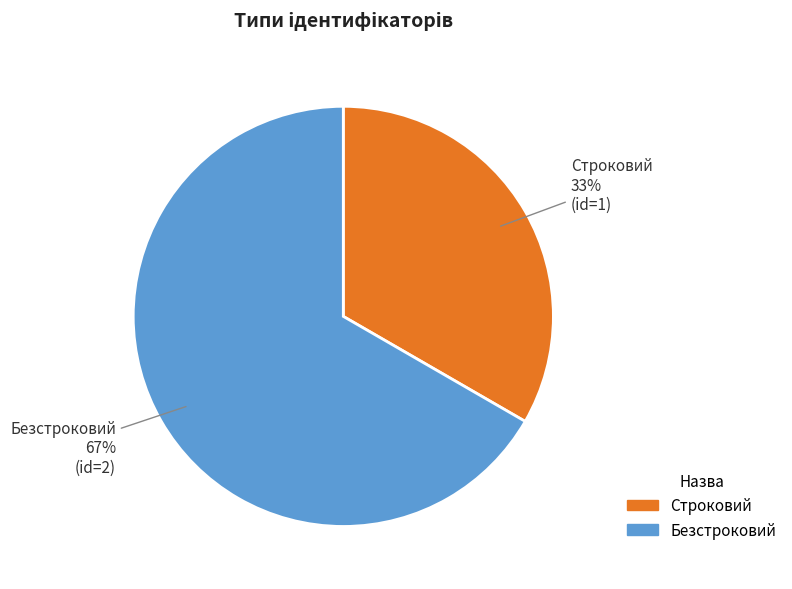

Which has a higher value, Строковий or Безстроковий?

Безстроковий